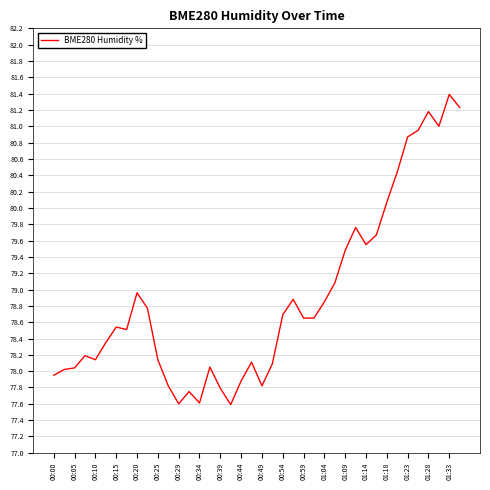

What is the greatest value displayed?

81.4